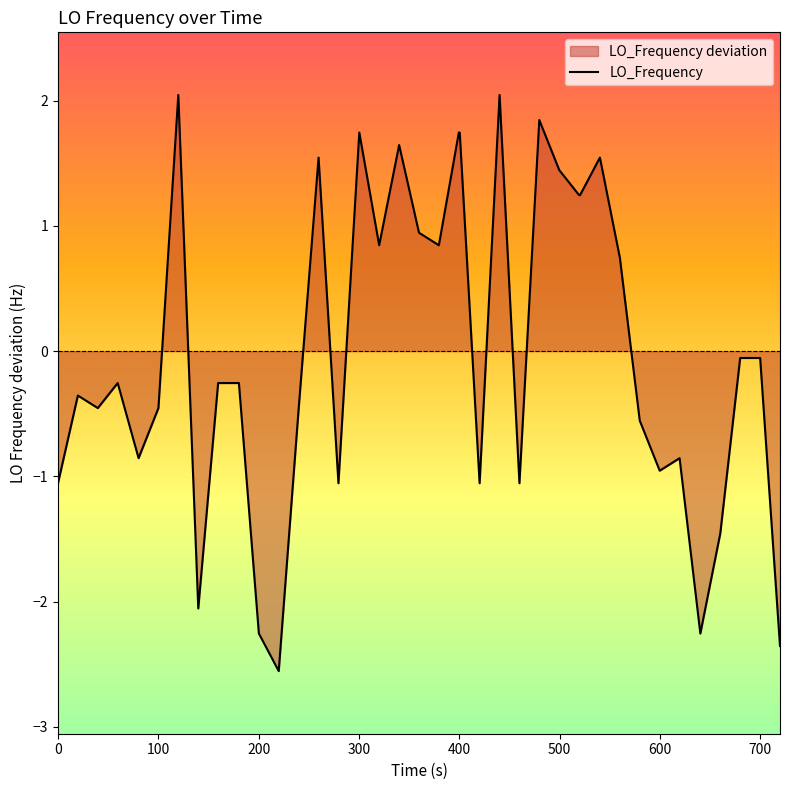

Does the chart display data point markers on the line(s)?

No